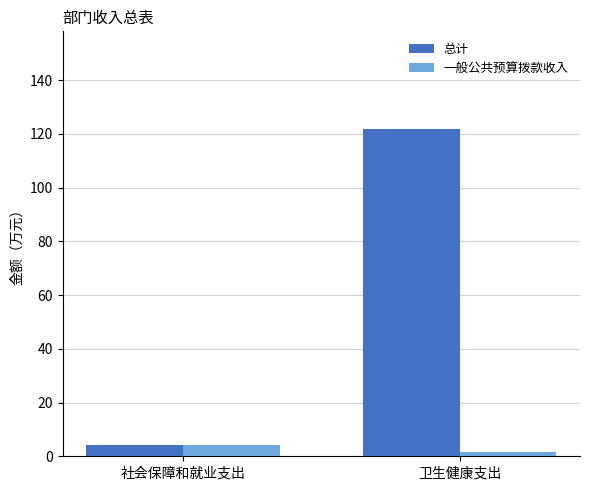

How many bars are there in total?

4